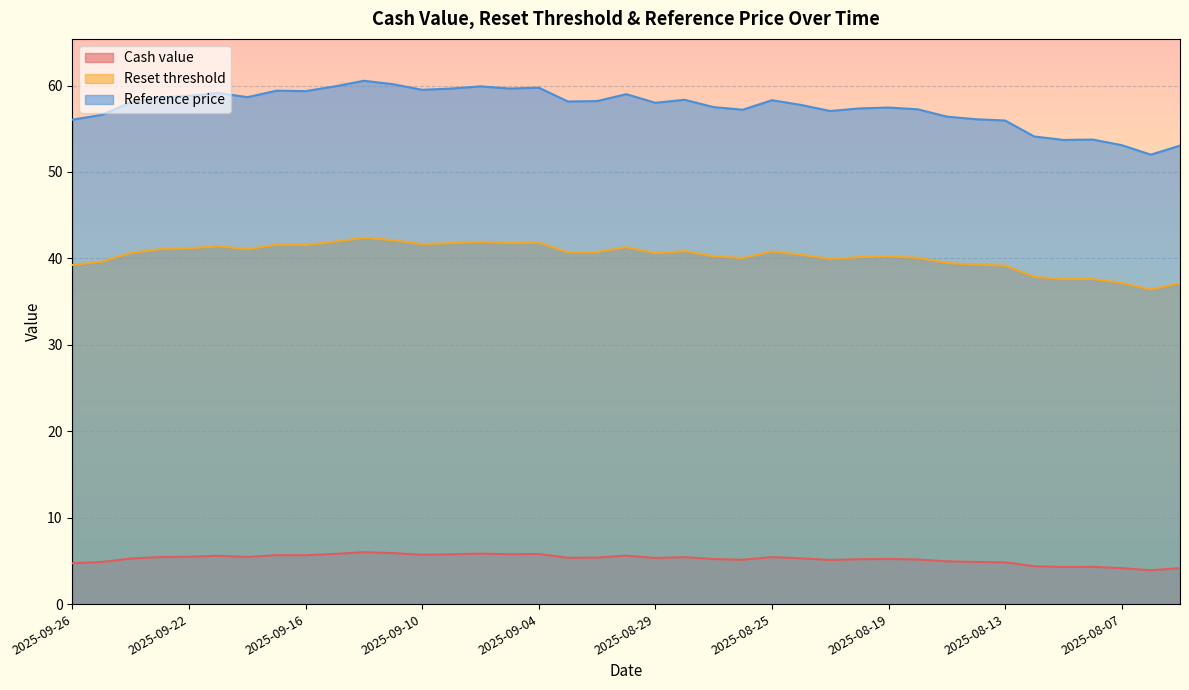

Is the value of Reference price at 2025-08-29 greater than the value of Cash value at 2025-09-22?

Yes